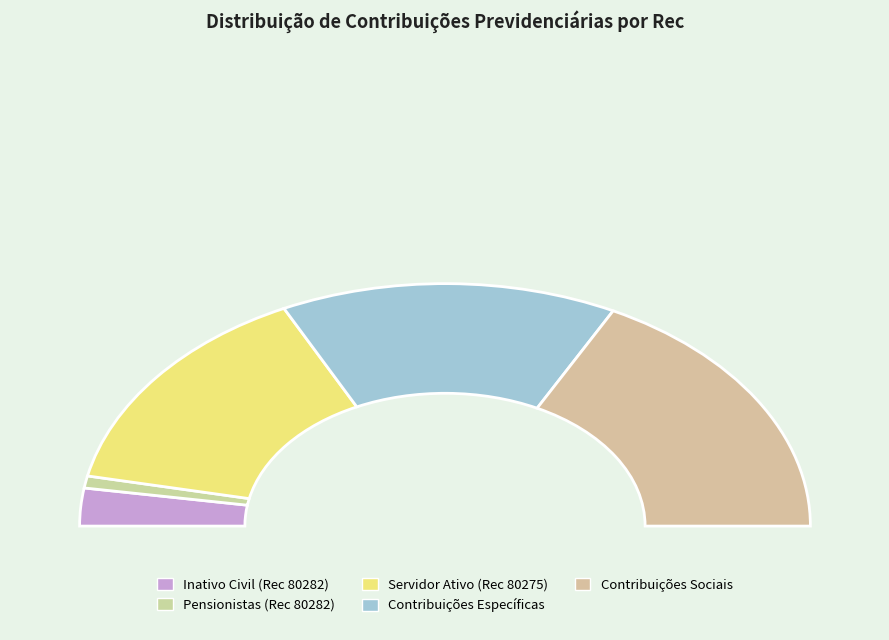

What portion of the pie excludes 80282 (Pensionistas)?

98.4%